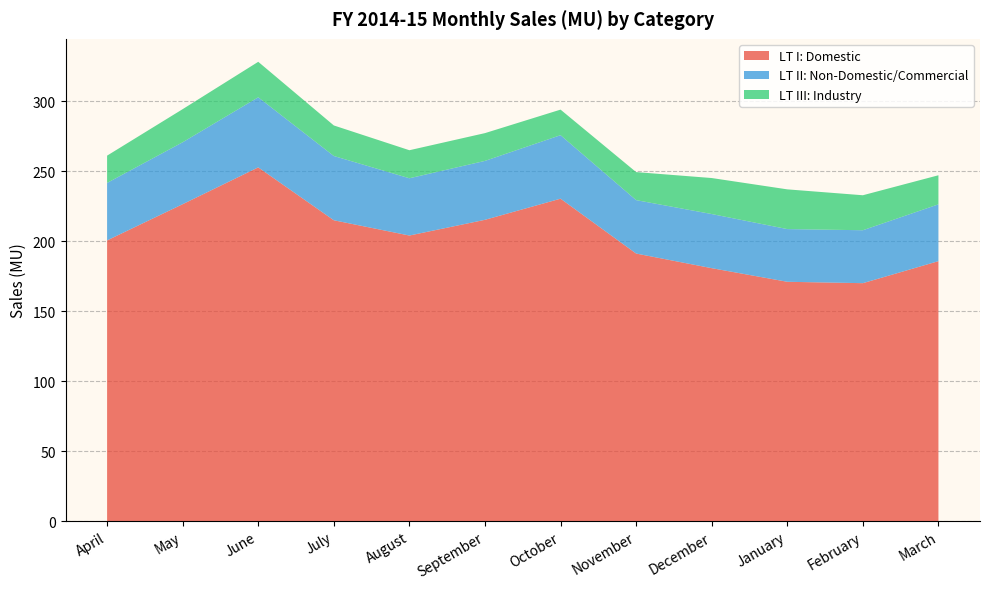

Reading right to left, transcribe all the data shown in this chart.

LT I: Domestic: 185.7	170.0	170.9	180.7	191.1	230.3	215.2	204.0	214.9	252.7	226.4	200.5
LT II: Non-Domestic/Commercial: 40.6	37.8	37.7	38.7	38.2	45.4	42.1	40.9	45.9	50.1	44.2	41.1
LT III: Industry: 20.8	25.0	28.4	25.7	20.0	18.3	19.8	20.0	21.8	25.4	23.7	19.5